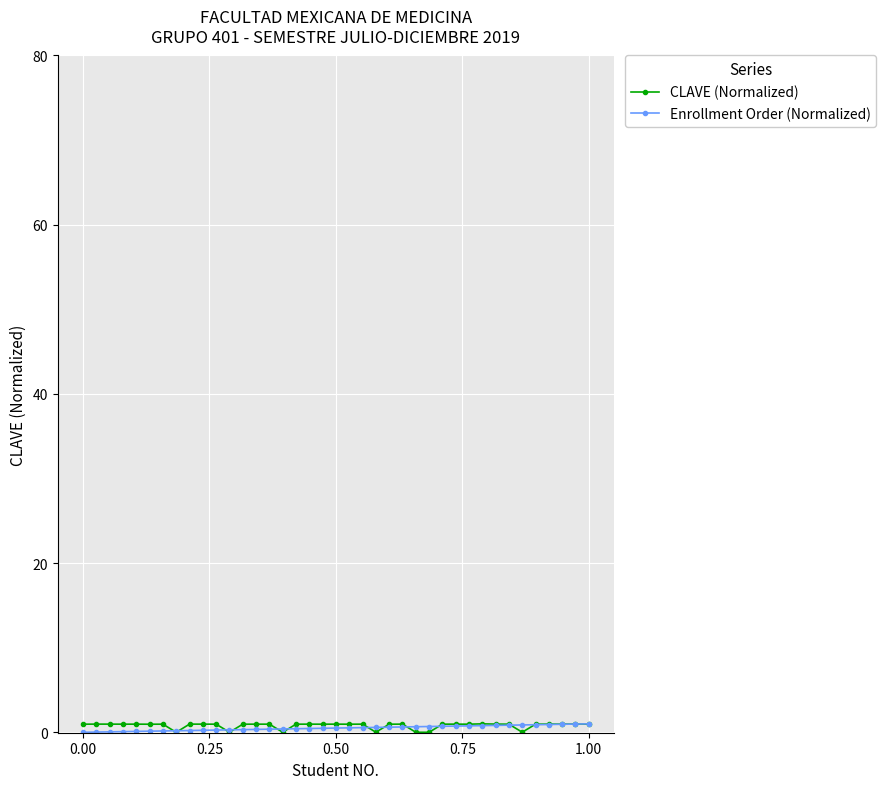

List the series in order of their overall mean, highest first.

CLAVE (Normalized), Enrollment Order (Normalized)